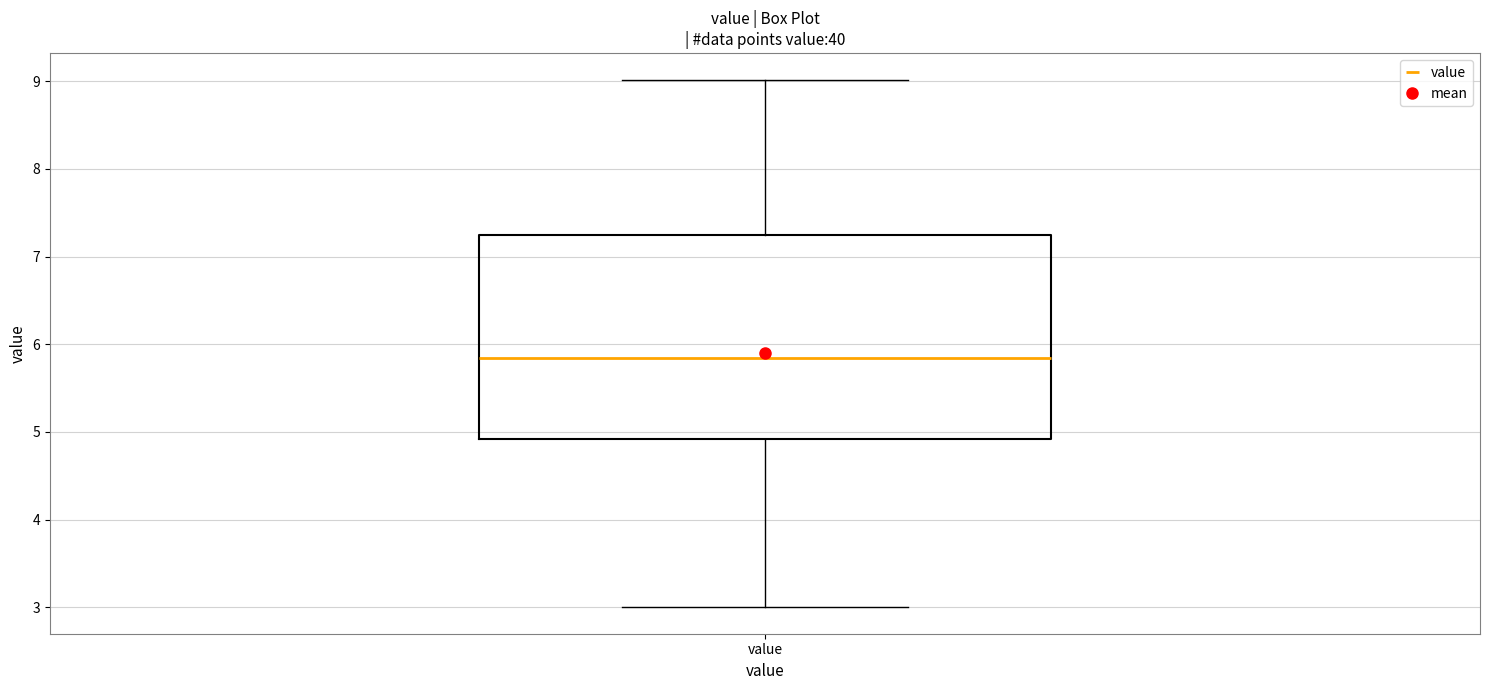

Read this box plot against the y-axis: the position of the median line, the range covered by the box, and the ends of both whiskers. The values are not printed on the chart, so give them approximately, as read against the axis.

median 5.8, box 4.9 to 7.3, whiskers 3.0 to 9.0